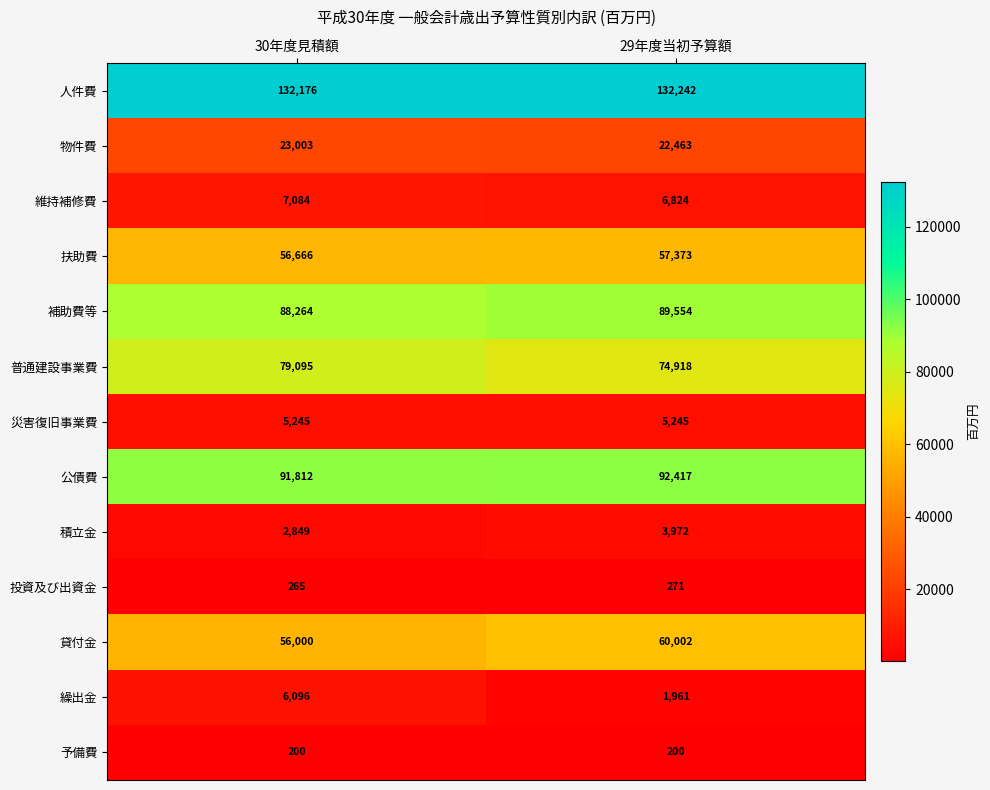

What is the difference between the highest and lowest values at 29年度当初予算額?

132042